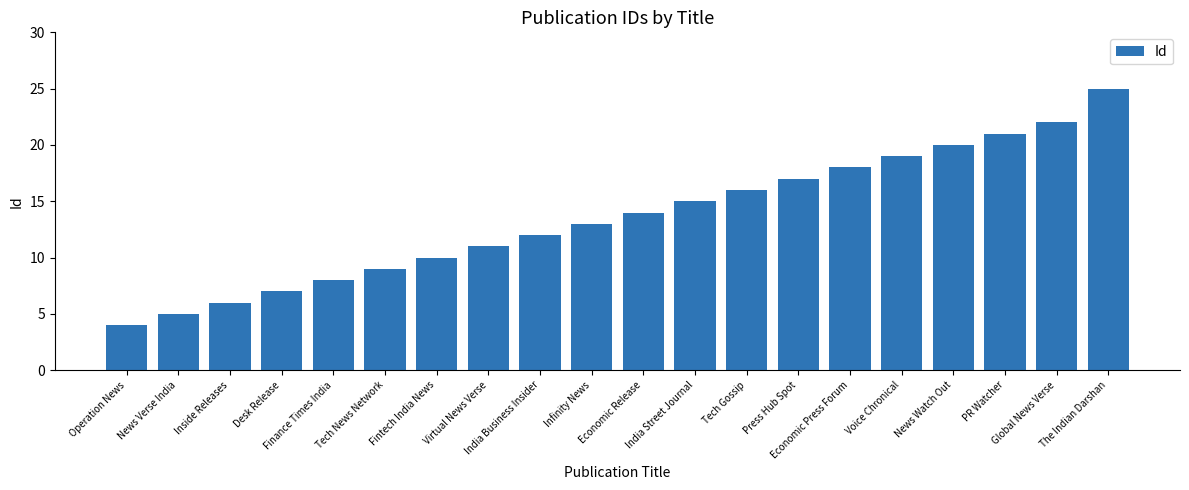

The chart shows a value of 9 at Tech News Network. True or false?

True